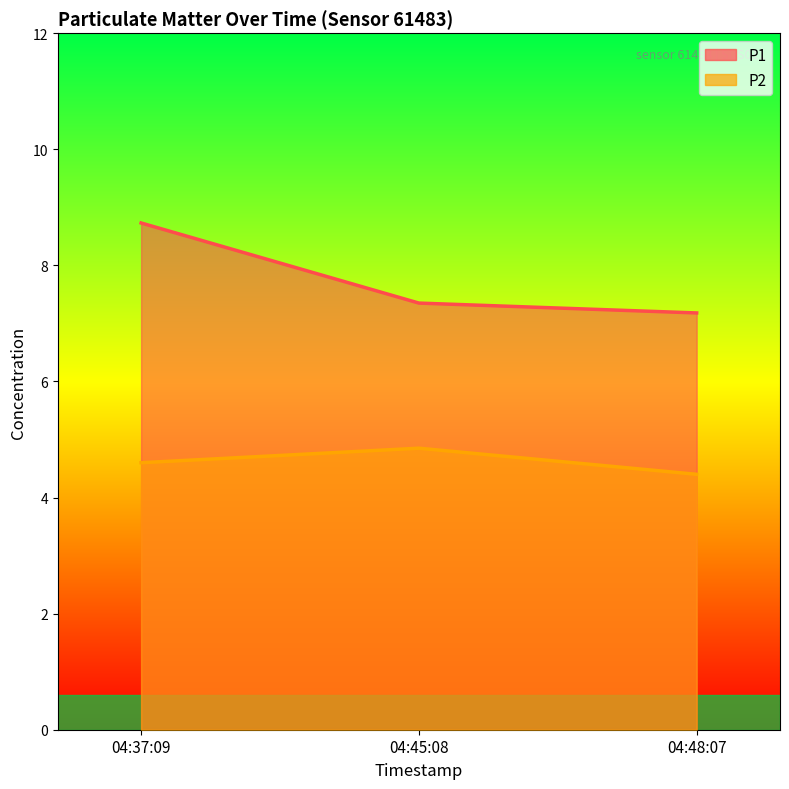

The P2 series shows 1.8 at 04:48:07. True or false?

False